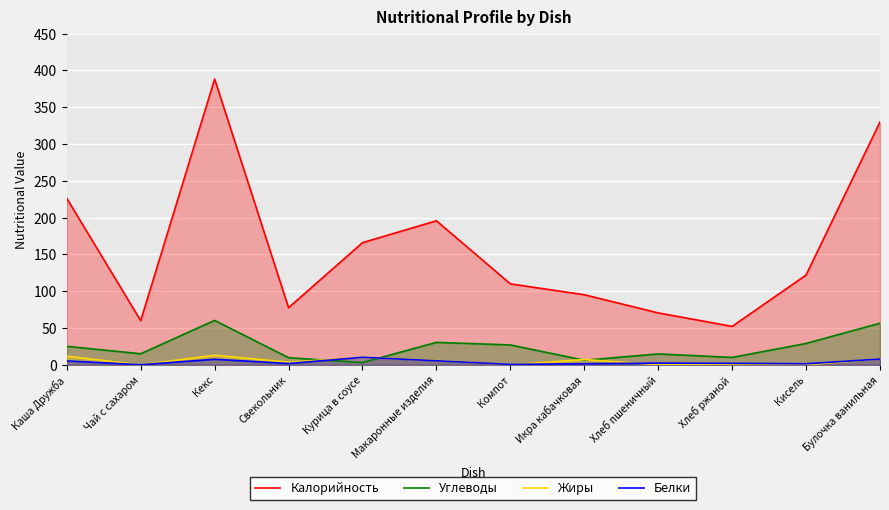

What is the difference between the maximum and minimum values in the Калорийность series?

336.1